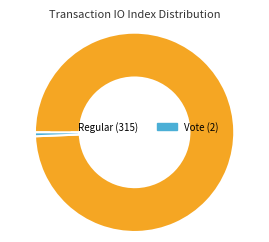

Rank the categories by value from lowest to highest.

Vote (2), Regular (315)